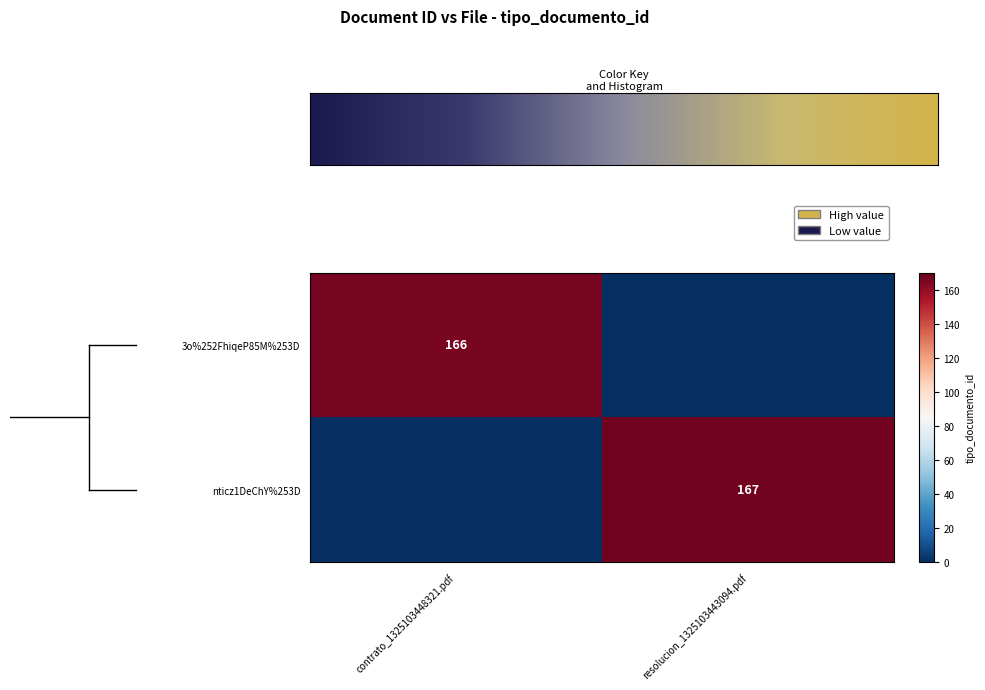

The 3o%252FhiqeP85M%253D series shows 166 at contrato_1325103448321.pdf. True or false?

True